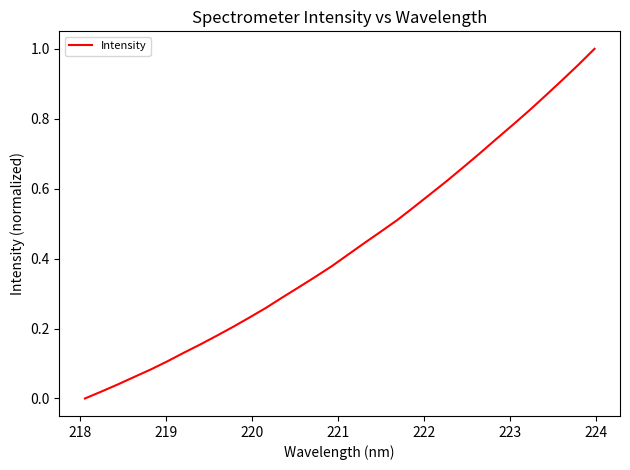

Does the chart have visible grid lines?

No